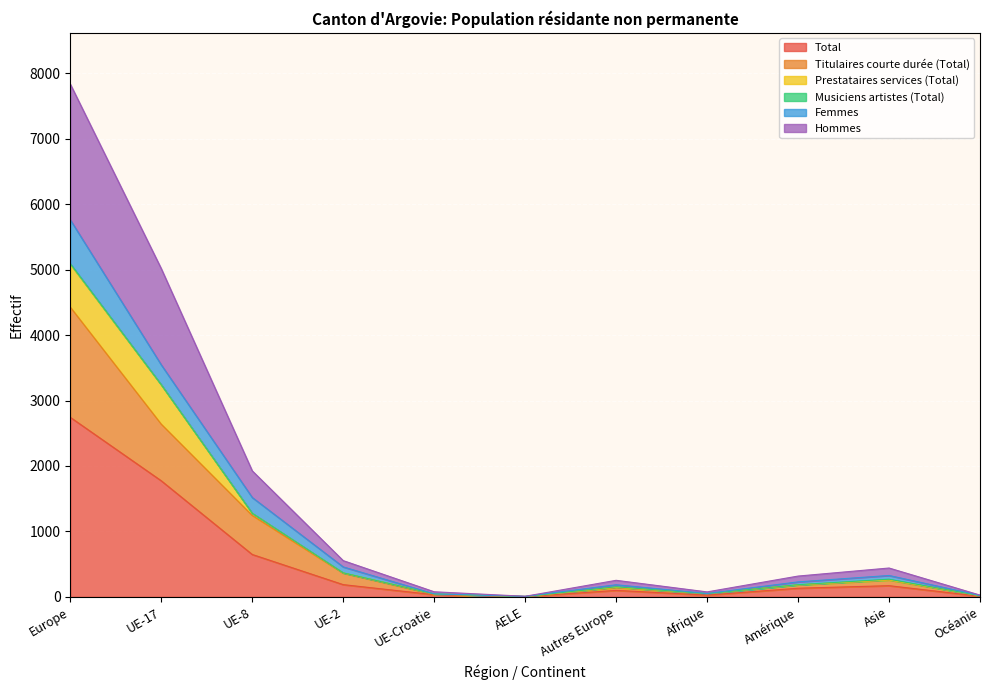

True or false: Total and Femmes cross at least once.

False